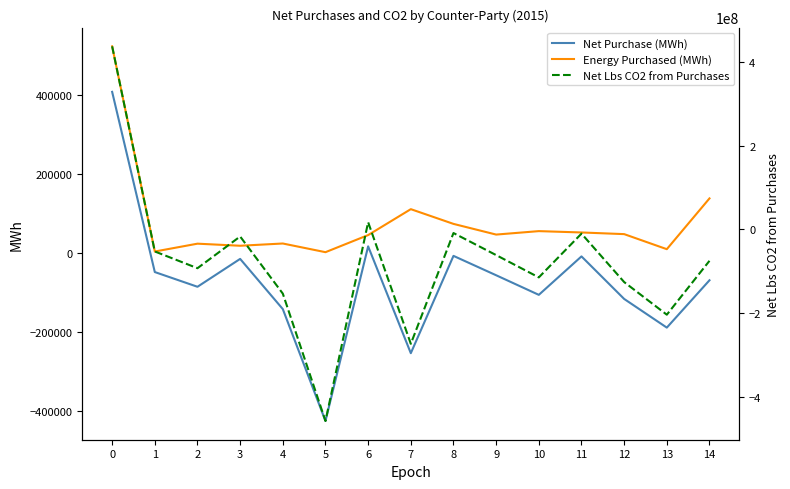

Which series has the largest total across all categories?

Energy Purchased (MWh)